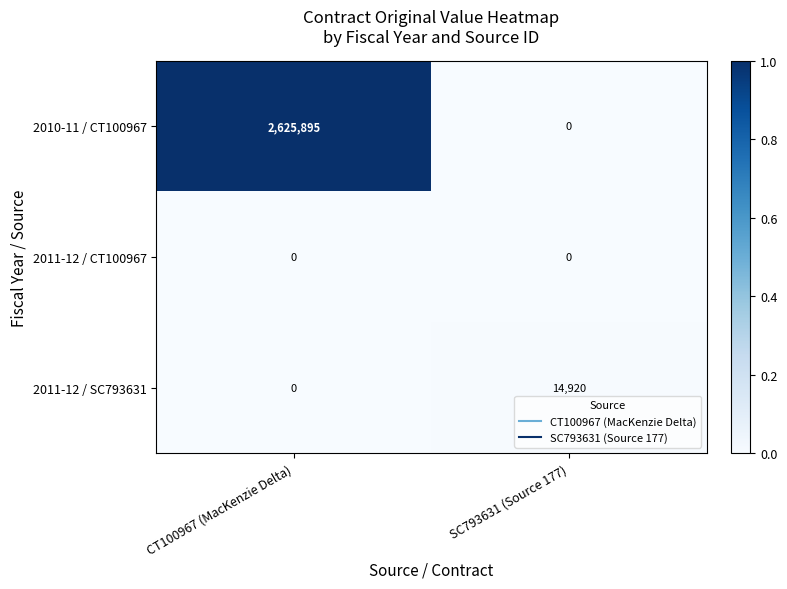

Count the number of categories in the chart.

2